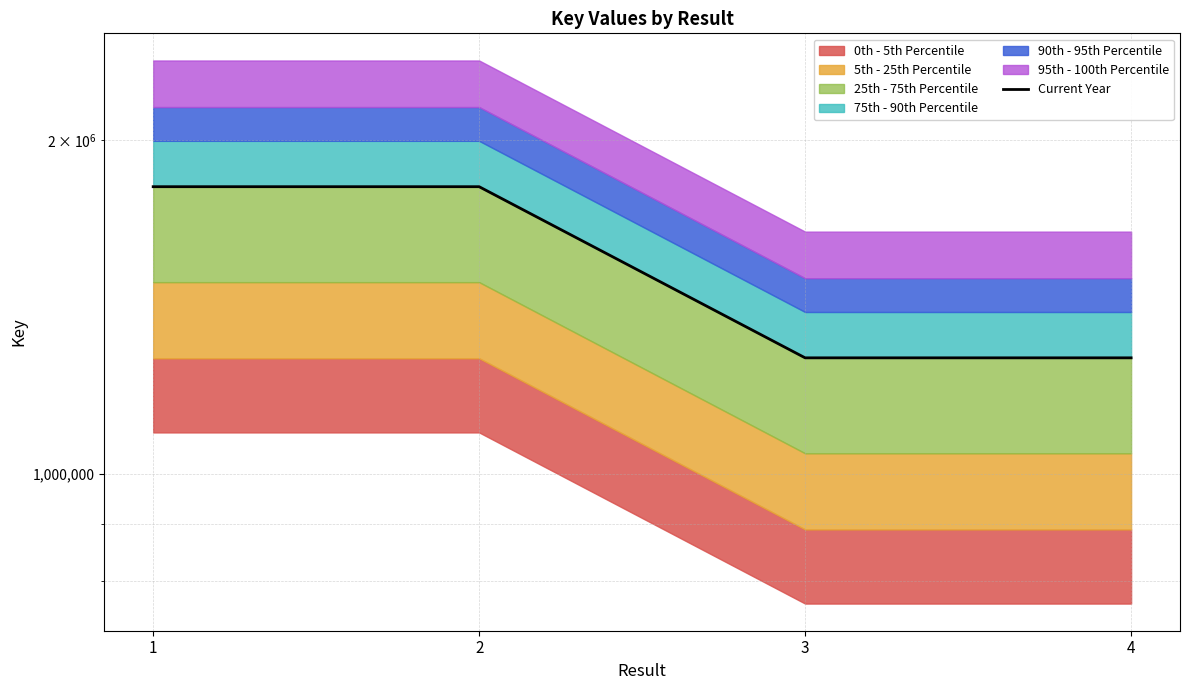

Reading right to left, what are all the values shown in this chart?

1272130	1272137	1815671	1815674